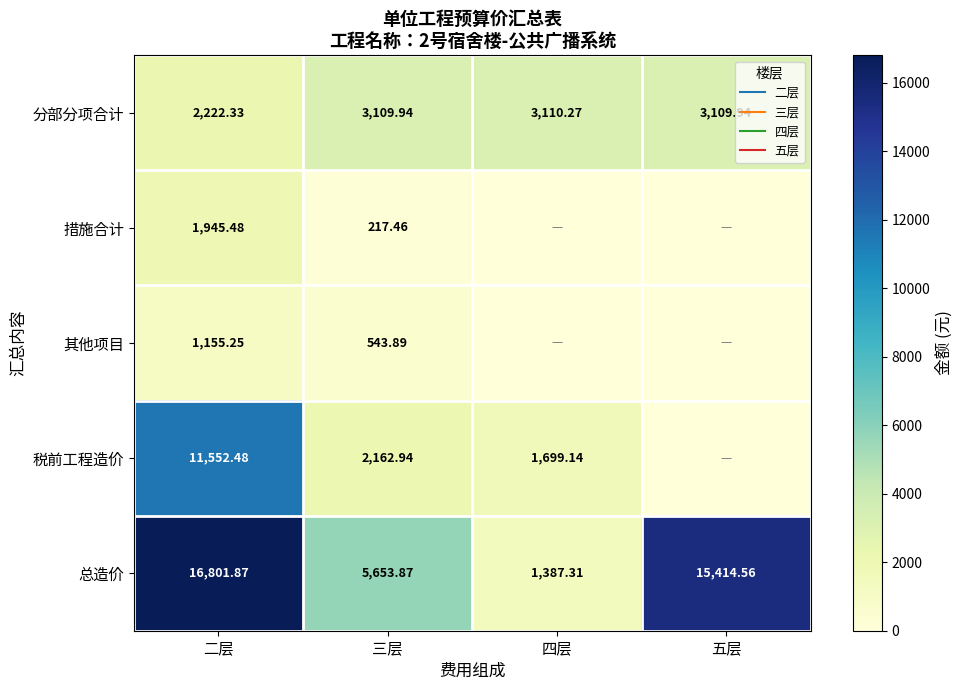

What is the average value of the 其他项目 series?

424.8